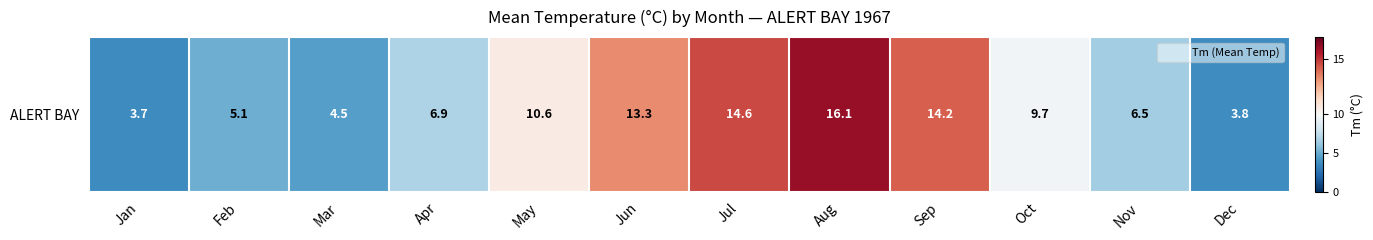

What is the change in value from Jun to Dec?

-9.5